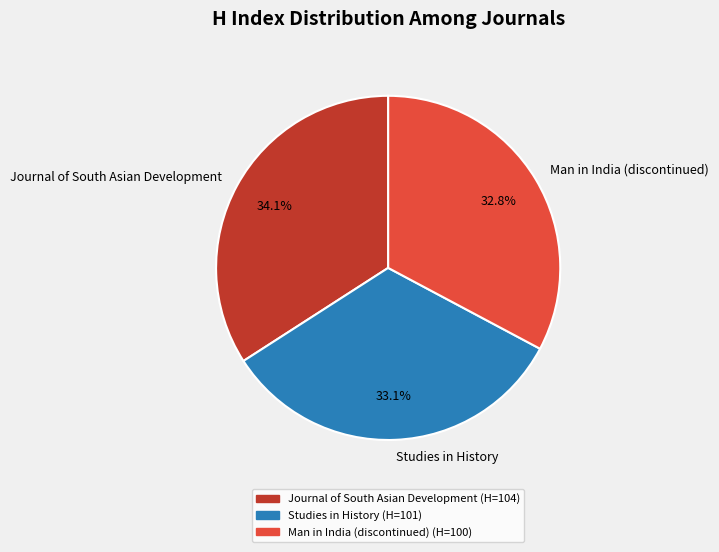

What is the ratio of the value at Journal of South Asian Development to the value at Studies in History?

1.0